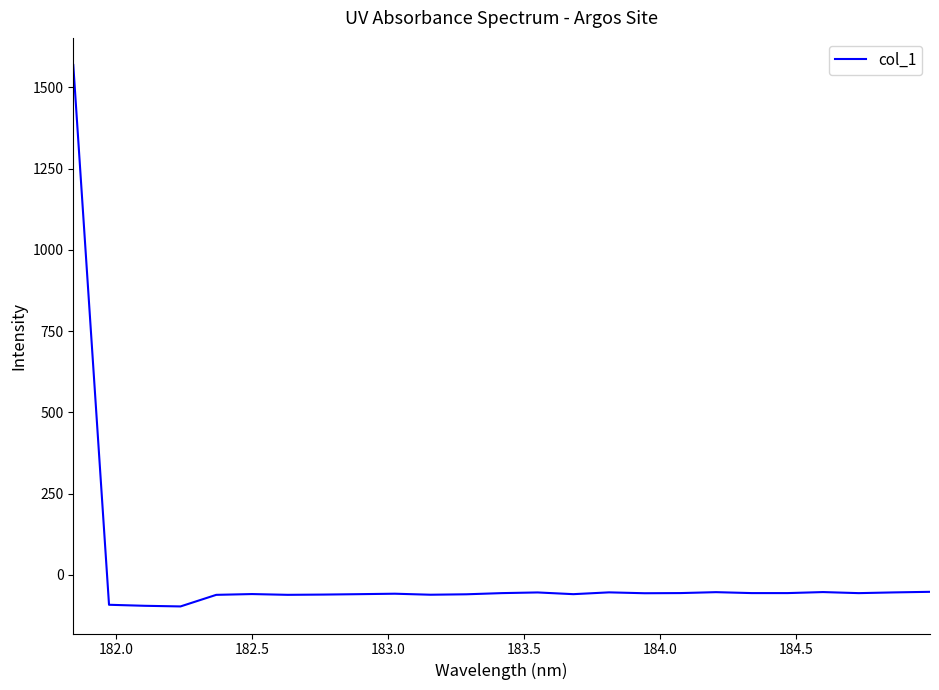

What is the greatest value displayed?

1569.1